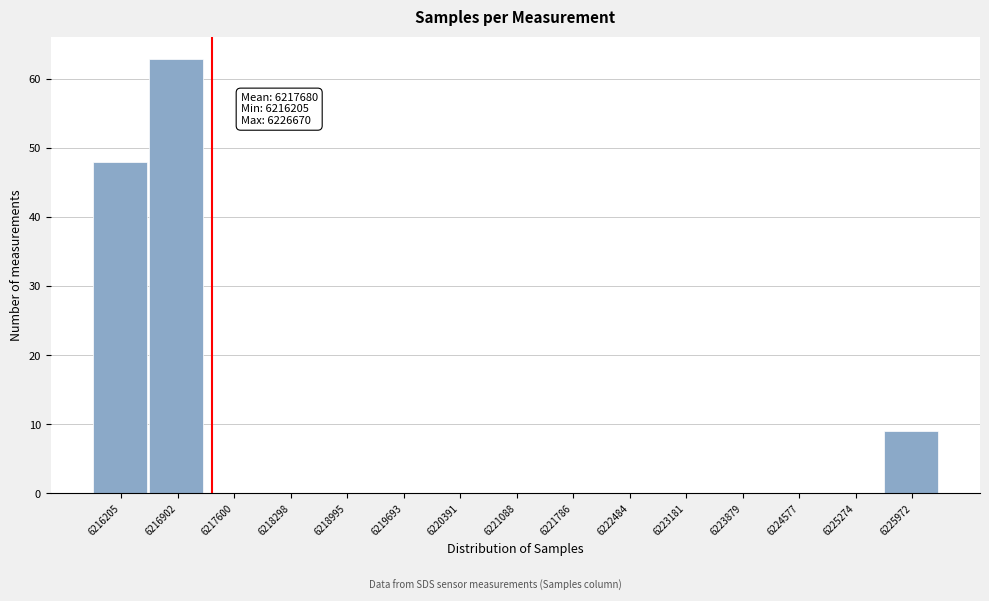

Reading left to right, extract all data points from this chart.

6216205=48	6216902=63	6217600=0	6218298=0	6218995=0	6219693=0	6220391=0	6221088=0	6221786=0	6222484=0	6223181=0	6223879=0	6224577=0	6225274=0	6225972=9